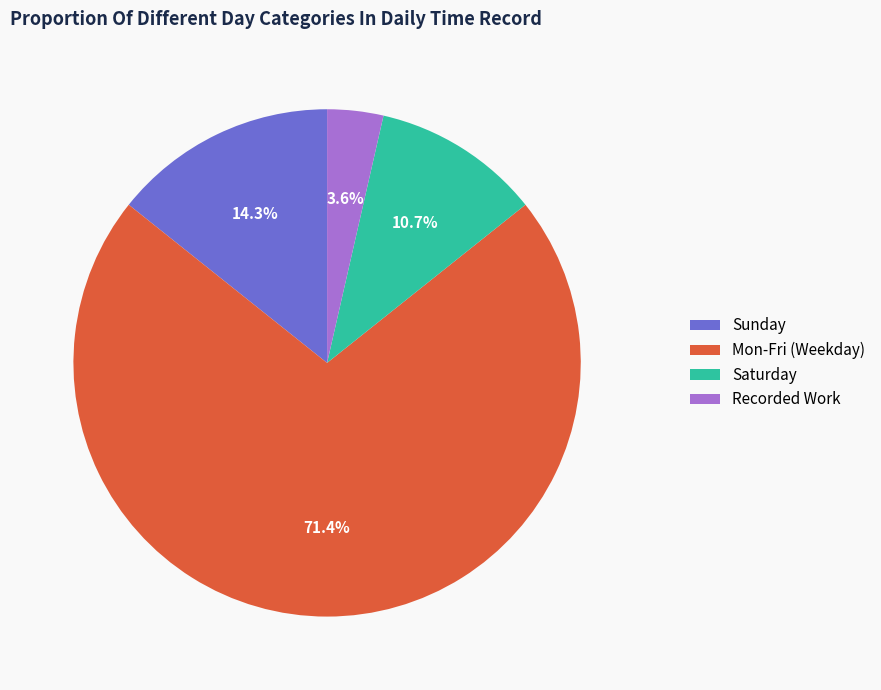

Which has a higher value, Mon-Fri (Weekday) or Recorded Work?

Mon-Fri (Weekday)